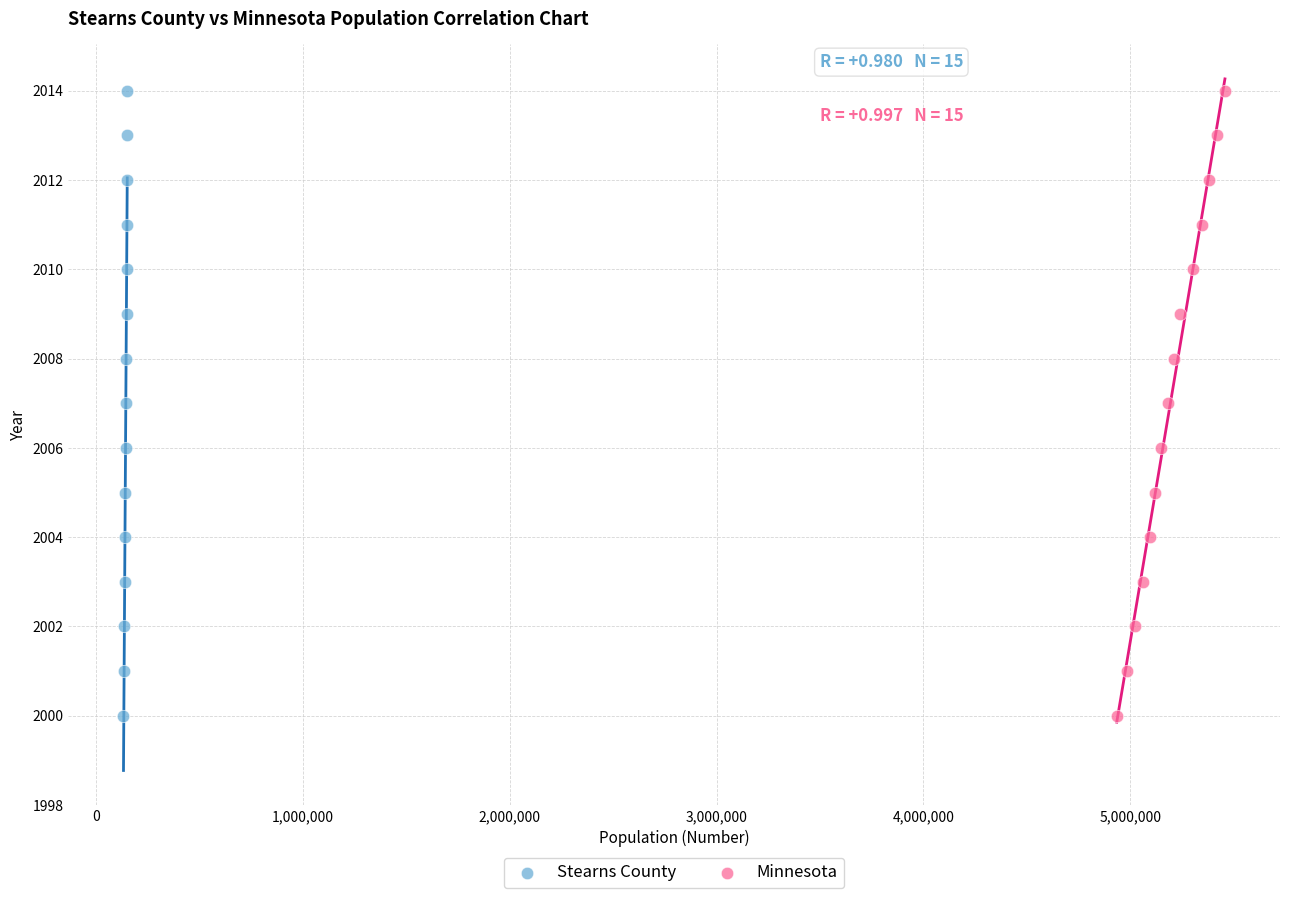

What are all the series names shown in the legend?

Stearns County, Minnesota